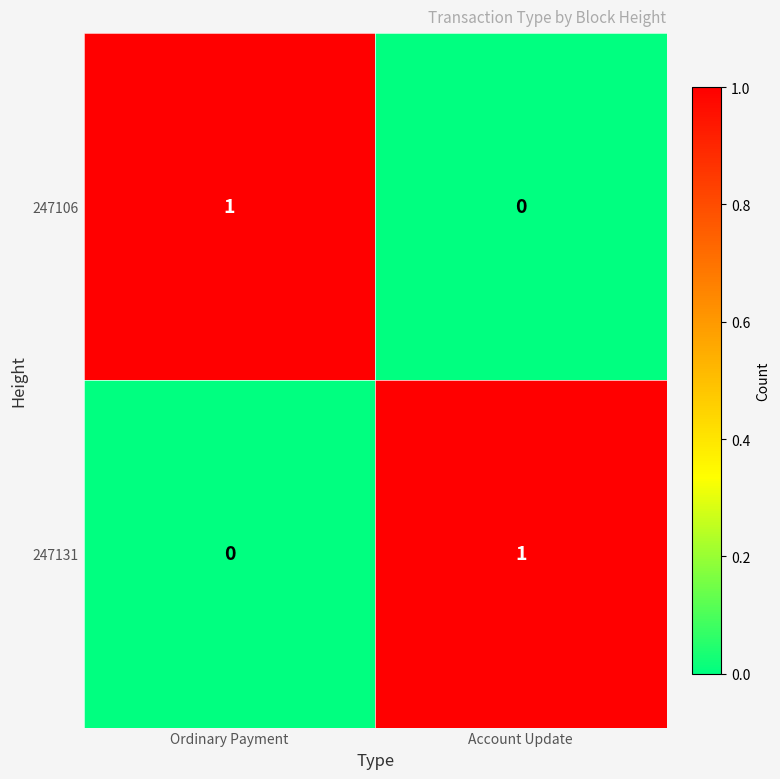

True or false: 247106 has a value of 0 at Account Update.

True